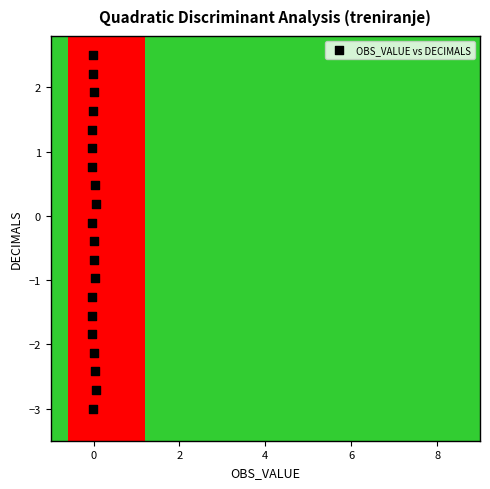

What is the range of Y values (max minus min)?

5.5